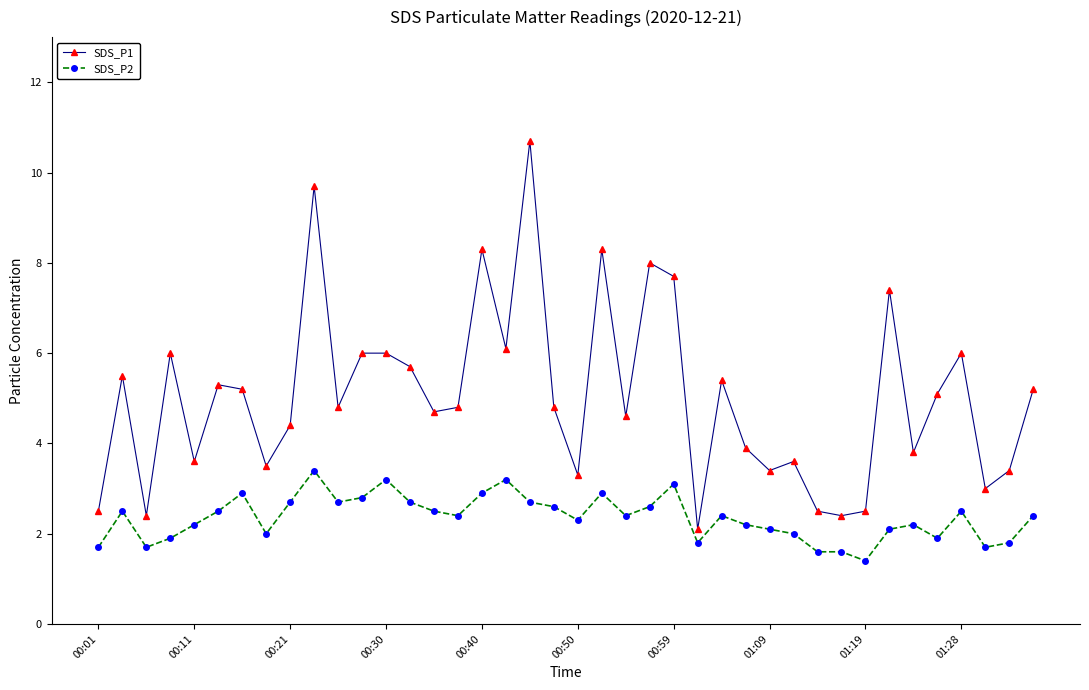

List the series in order of their overall mean, highest first.

SDS_P1, SDS_P2